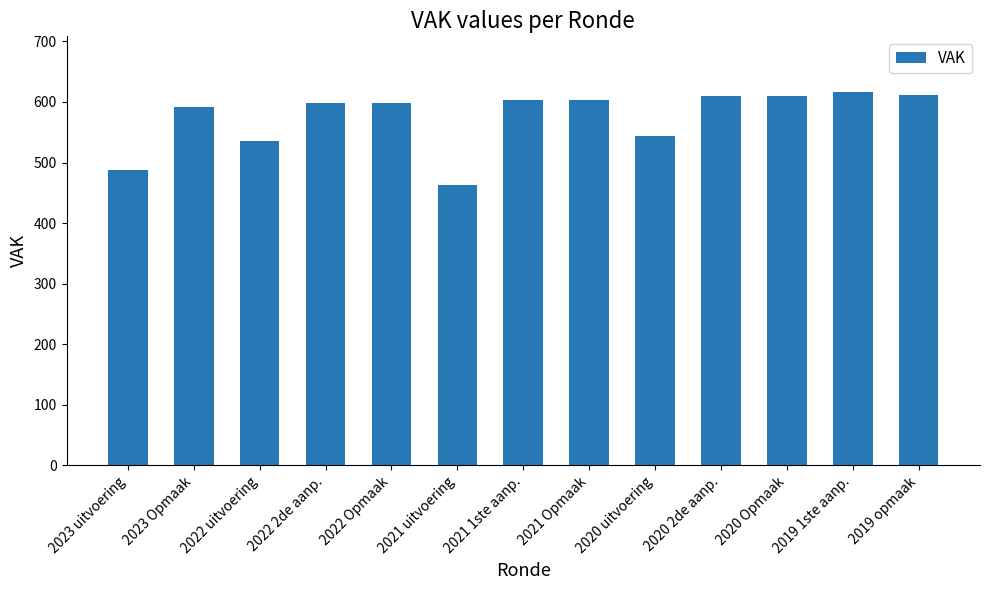

Approximately how many times larger is the value at 2021 uitvoering compared to 2020 uitvoering?

0.9